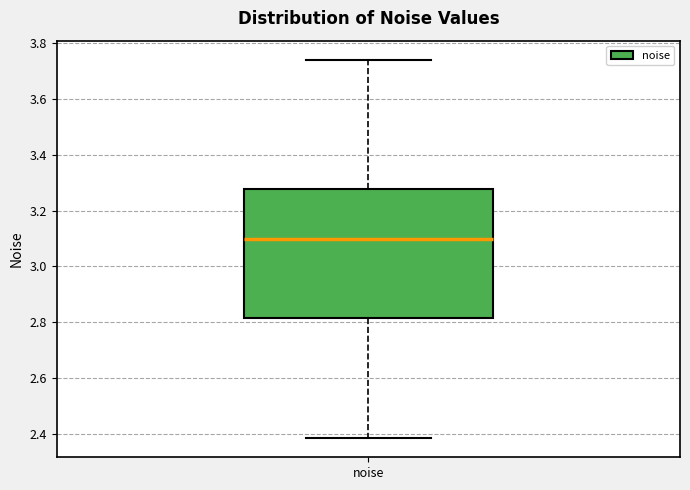

Read this box plot against the y-axis: the position of the median line, the range covered by the box, and the ends of both whiskers. The values are not printed on the chart, so give them approximately, as read against the axis.

median 3.10, box 2.82 to 3.28, whiskers 2.38 to 3.74